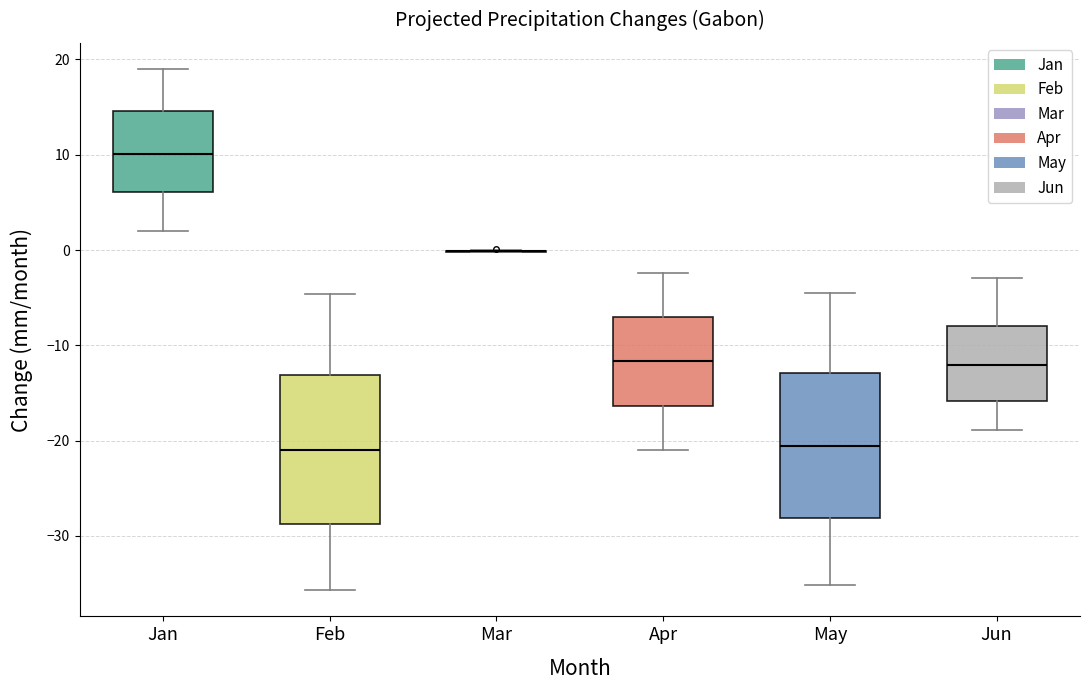

Reading left to right, read every box against the y-axis: the position of its median line, the range the box covers, and the ends of its whiskers. The values are not printed on the chart, so give them approximately, as read against the axis.

Jan: median 10, box 6 to 15, whiskers 2 to 19
Feb: median -21, box -29 to -13, whiskers -36 to -5
Mar: box collapsed to a line at 0, whiskers 0 to 0
Apr: median -12, box -16 to -7, whiskers -21 to -2
May: median -21, box -28 to -13, whiskers -35 to -4
Jun: median -12, box -16 to -8, whiskers -19 to -3